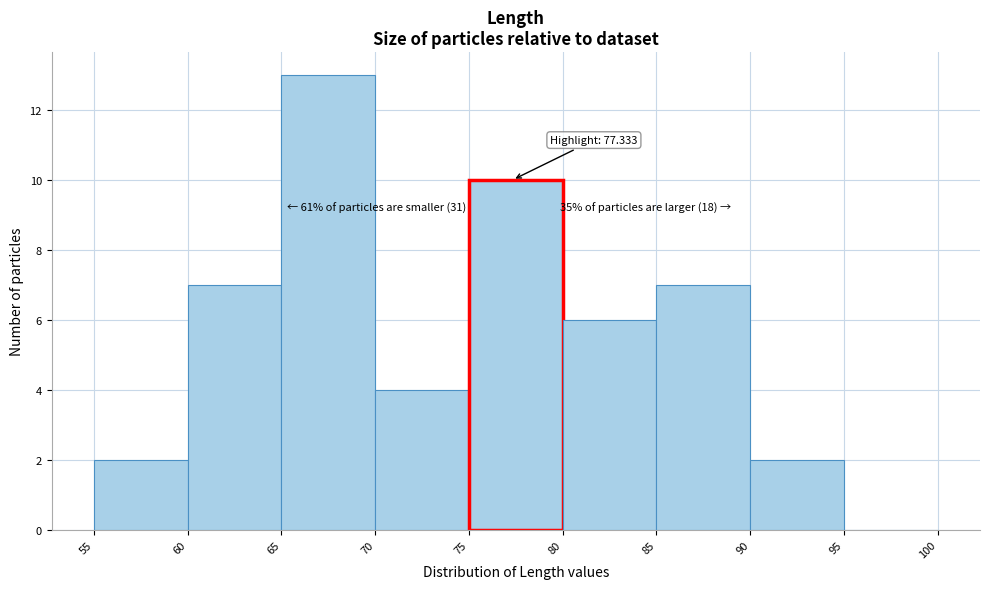

Which range on the x-axis has the tallest bar?

65 to 70